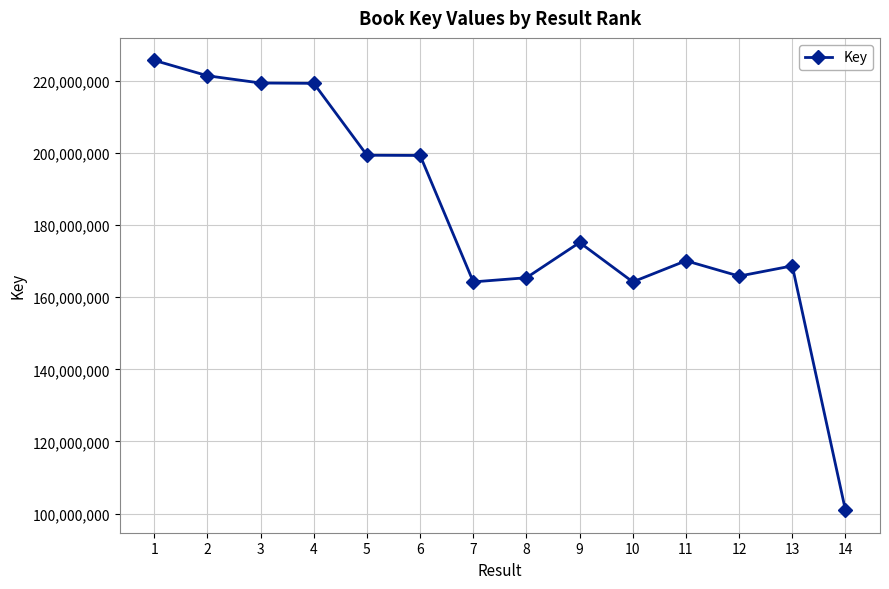

Does the chart display data point markers on the line(s)?

Yes